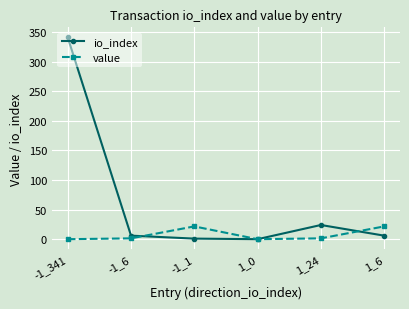

What is the difference between the value values at 1_6 and 1_0?

21.6